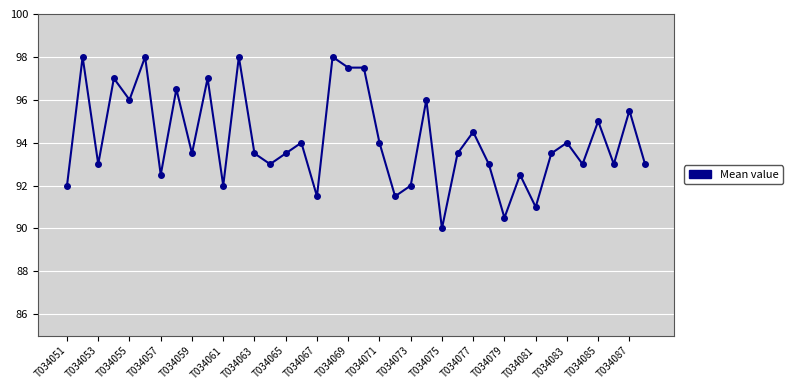

What is the minimum value shown in the chart?

90.0